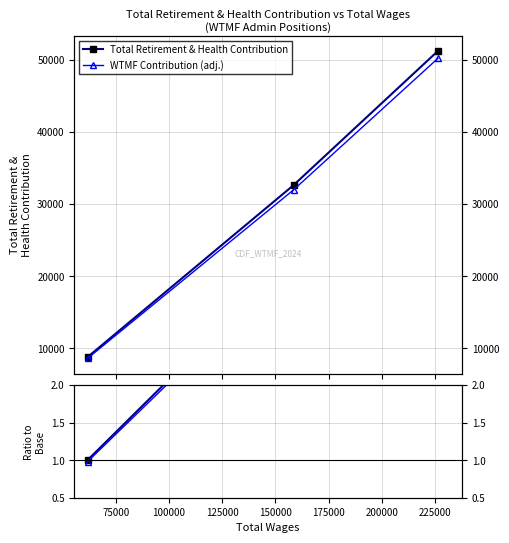

Reading right to left, list all the values displayed in this chart.

Total Retirement & Health Contribution: 51166.0	32609.0	8778.0
WTMF Contribution (adj.): 50142.7	31956.8	8602.4
Ratio to base: 5.8	3.7	1.0
Ratio adj.: 5.7	3.6	1.0